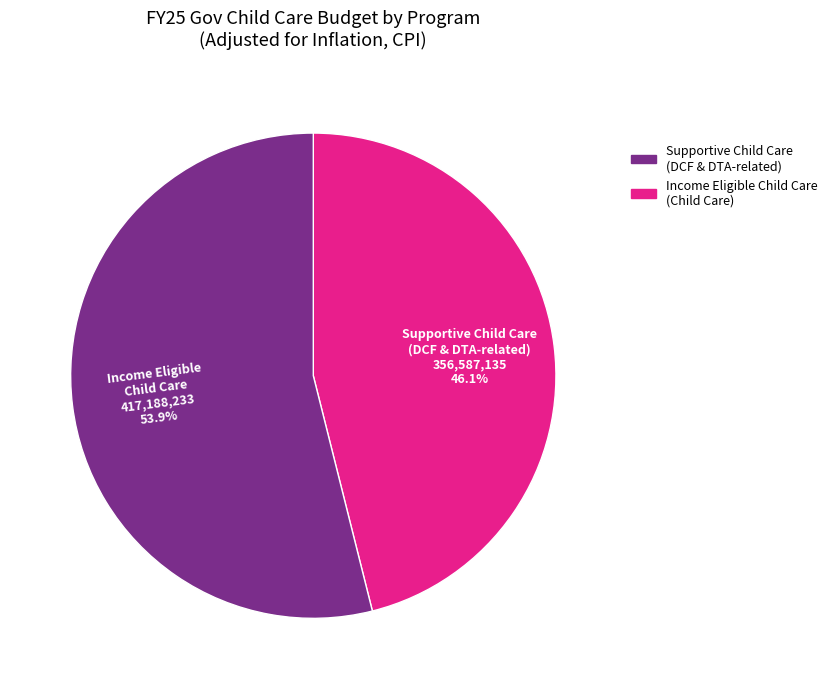

Count the number of slices in the pie.

2